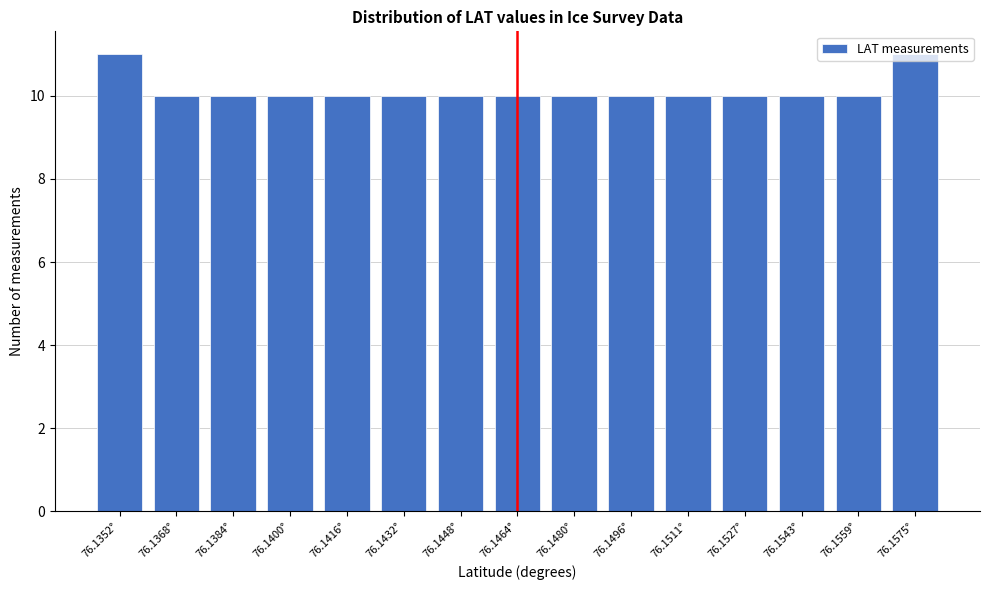

What is the label of the 2nd bar from the left?

76.1368°